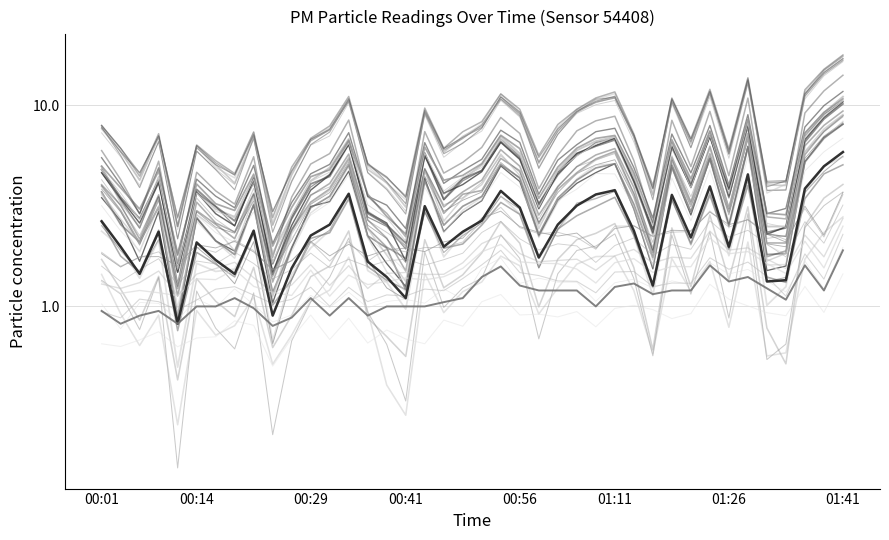

Reading left to right, extract all data points from this chart.

P1: 2.6	2.0	1.4	2.4	0.8	2.1	1.7	1.4	2.4	0.9	1.6	2.2	2.5	3.6	1.7	1.4	1.1	3.1	2.0	2.4	2.7	3.8	3.1	1.8	2.5	3.2	3.6	3.8	2.4	1.3	3.6	2.2	4.0	2.0	4.5	1.3	1.4	3.9	5.0	5.8
P2: 0.9	0.8	0.9	0.9	0.8	1.0	1.0	1.1	1.0	0.8	0.9	1.1	0.9	1.1	0.9	1.0	1.0	1.0	1.1	1.1	1.4	1.6	1.3	1.2	1.2	1.2	1.0	1.2	1.3	1.1	1.2	1.2	1.6	1.3	1.4	1.2	1.1	1.6	1.2	1.9